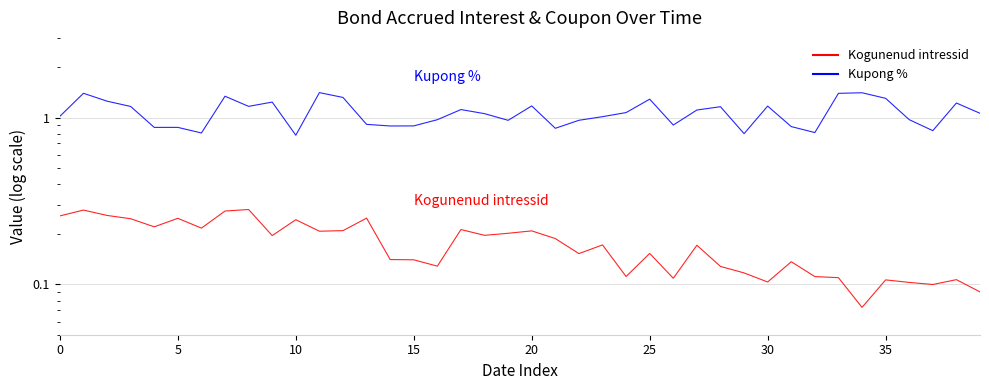

Is it true that Kogunenud intressid equals 0.2 at 36?

False